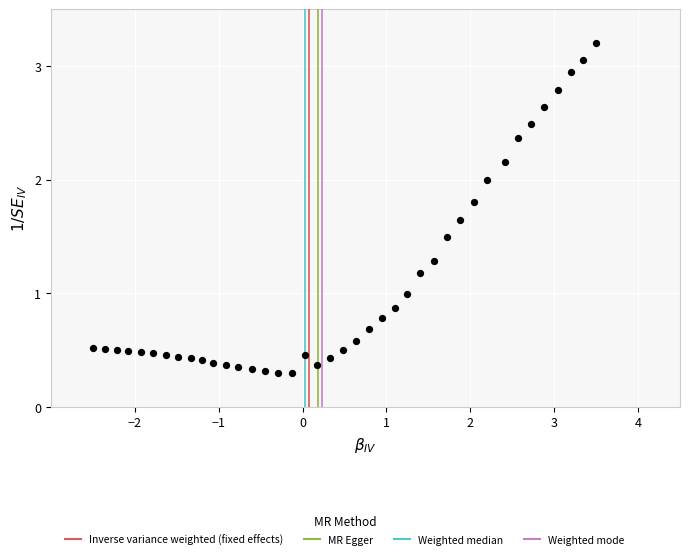

What is the range of X values (max minus min)?

6.0